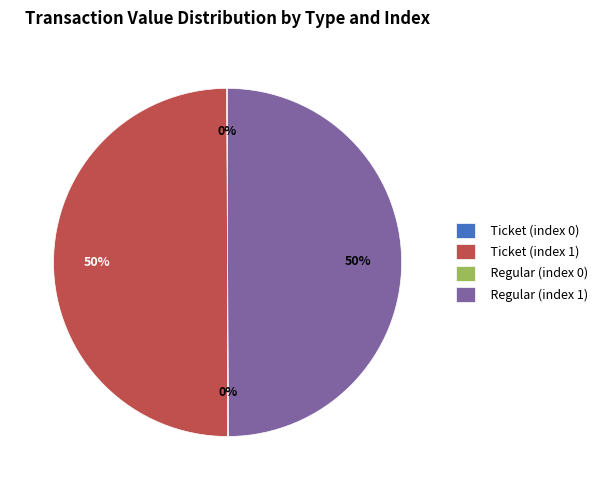

True or false: Regular (index 1) accounts for 58% of the total.

False